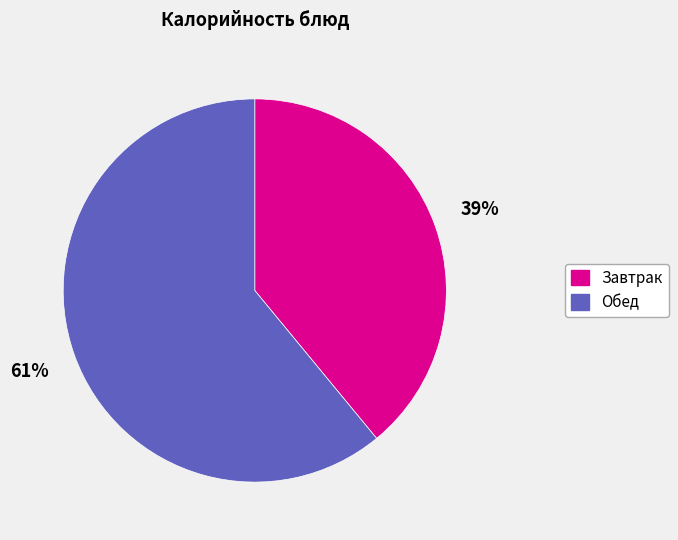

To the nearest percent, what is the difference between the largest and smallest slice percentages?

22%